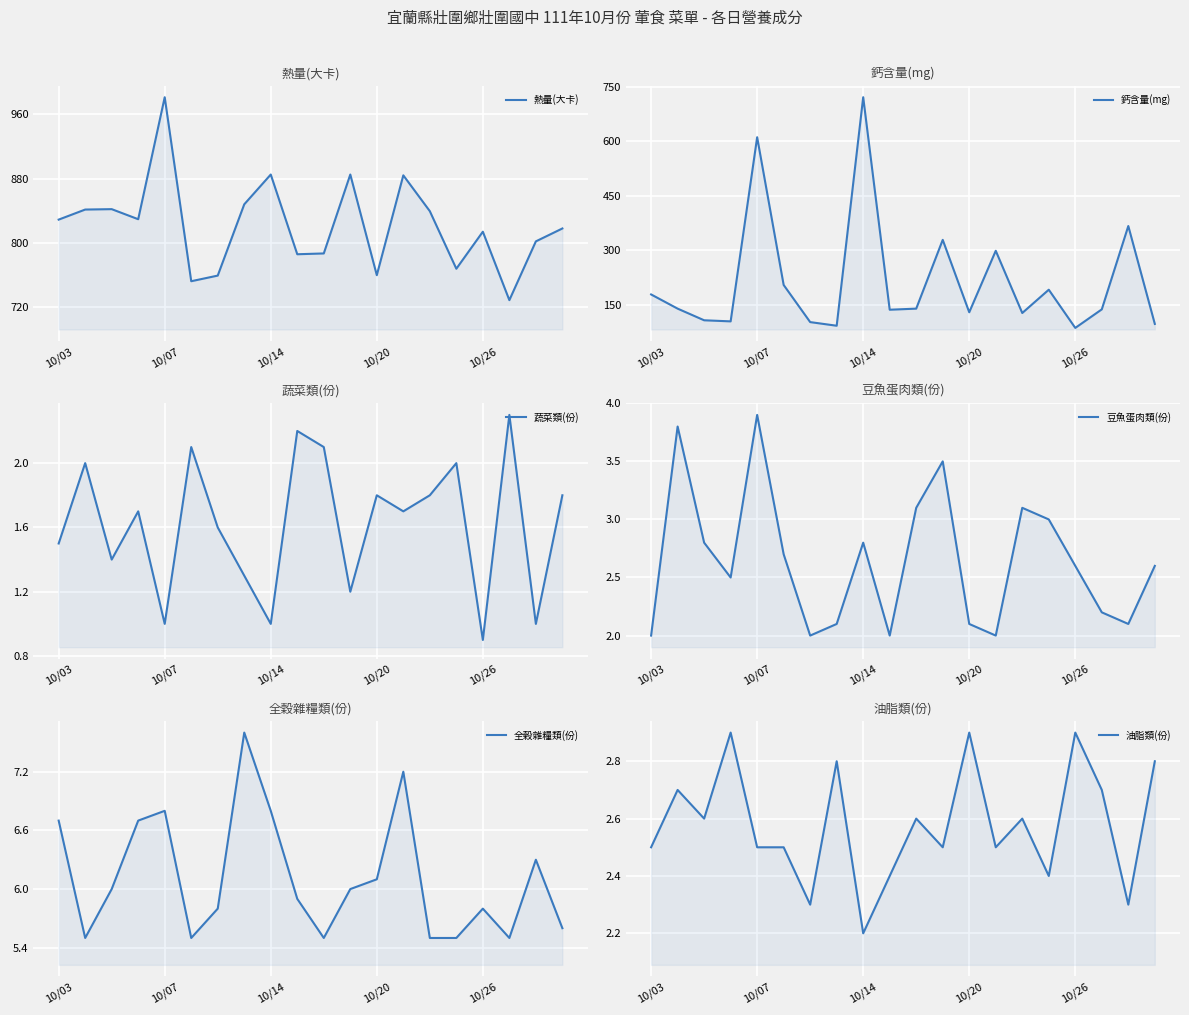

Count the number of data series in this chart.

6